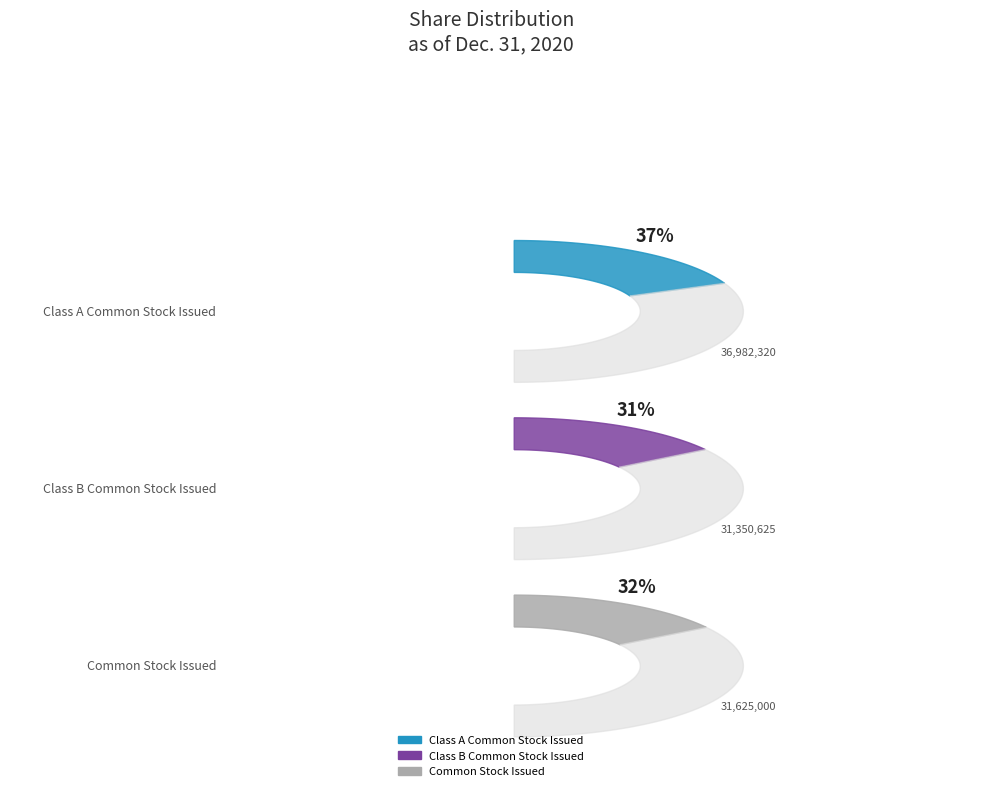

Rank the categories by value from highest to lowest.

Class A Common Stock Issued, Common Stock Issued, Class B Common Stock Issued